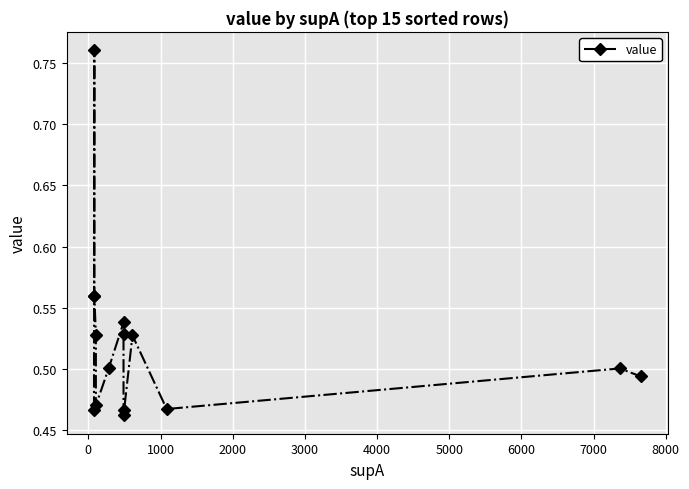

Reading left to right, transcribe all the data shown in this chart.

0.5	0.8	0.6	0.6	0.5	0.5	0.5	0.5	0.5	0.5	0.5	0.5	0.5	0.5	0.5